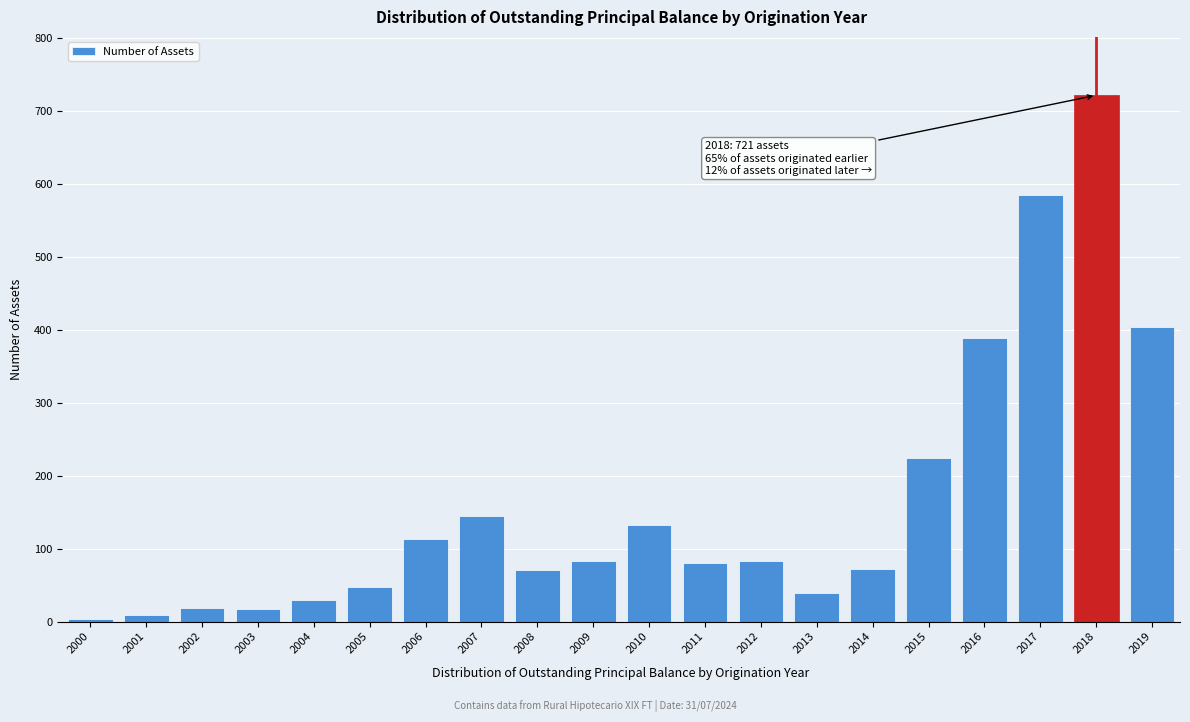

Is it true that the value at 2011 is 80?

True